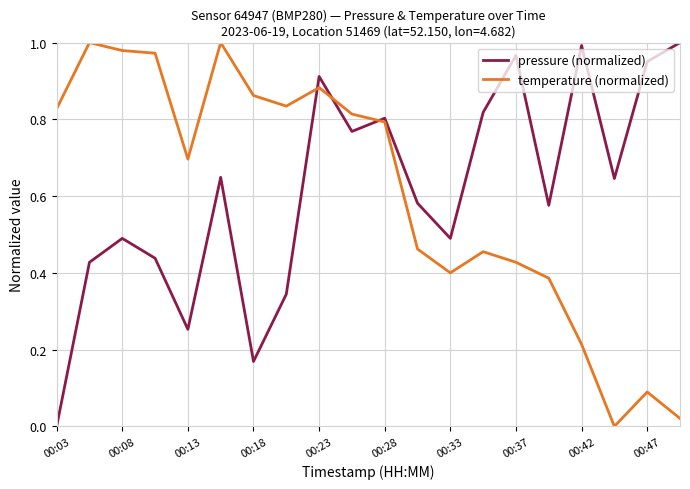

Which series has the widest spread of values?

pressure (normalized)